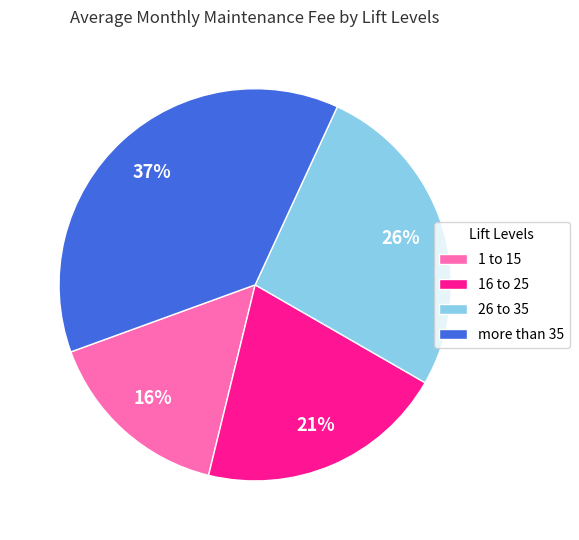

True or false: more than 35 accounts for 51% of the total.

False